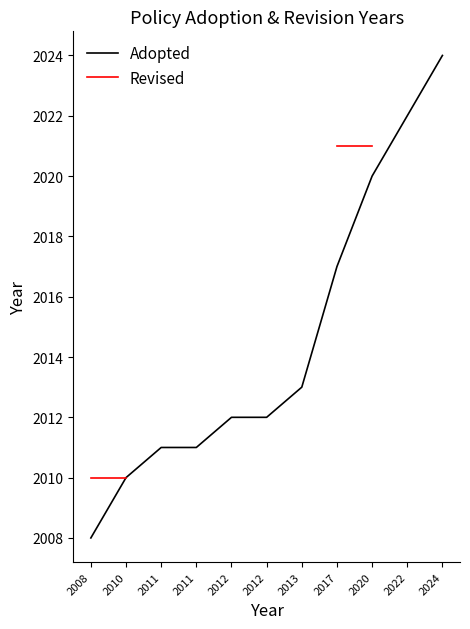

What is the smallest value displayed?

2008.0